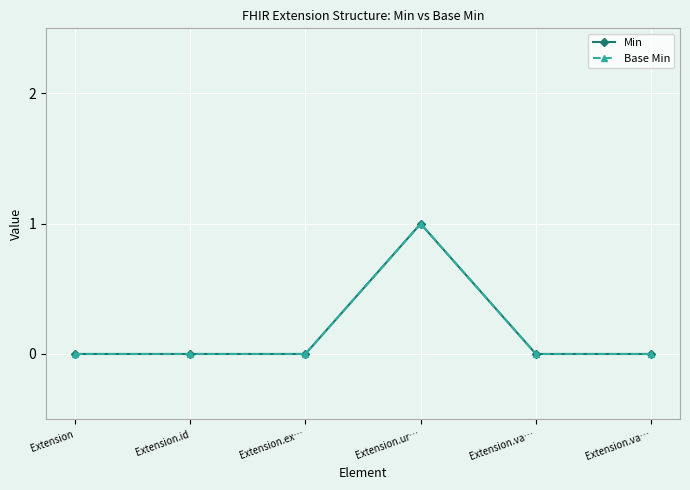

True or false: Base Min has a value of 1 at Extension.ur….

True